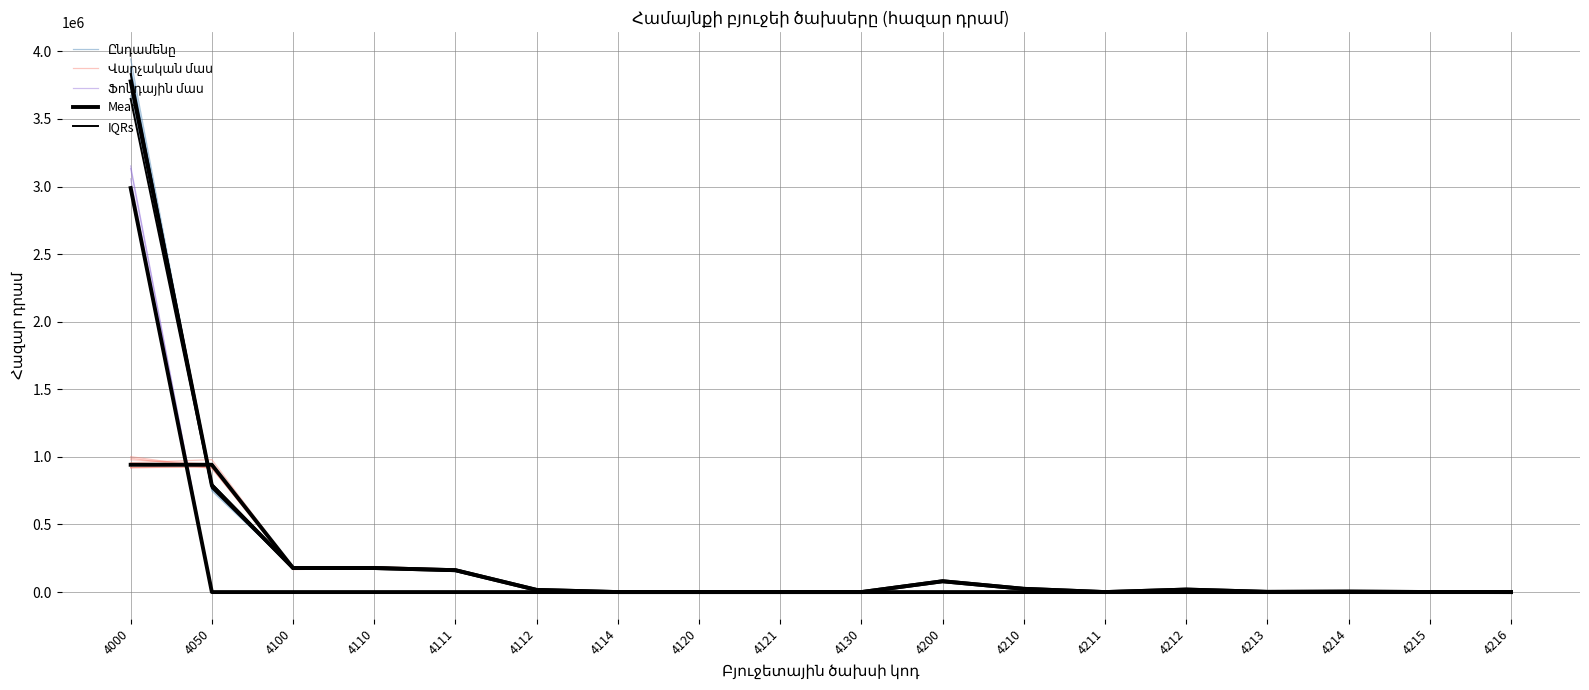

Where is Ֆոնդային մաս nearest to the value 1481417?

4211